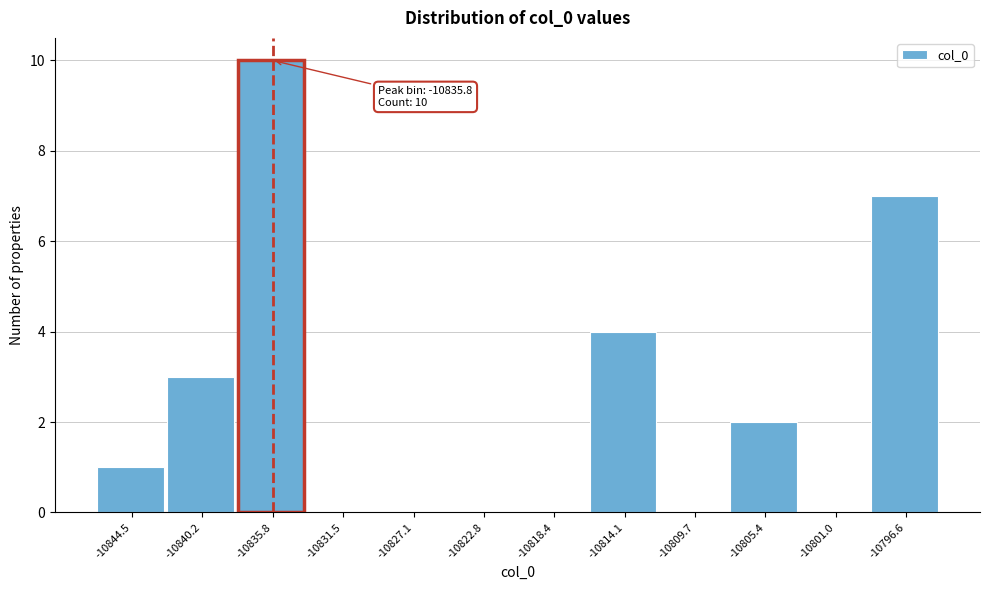

Over which range of the x-axis is the bar tallest?

-10838.0 to -10833.5